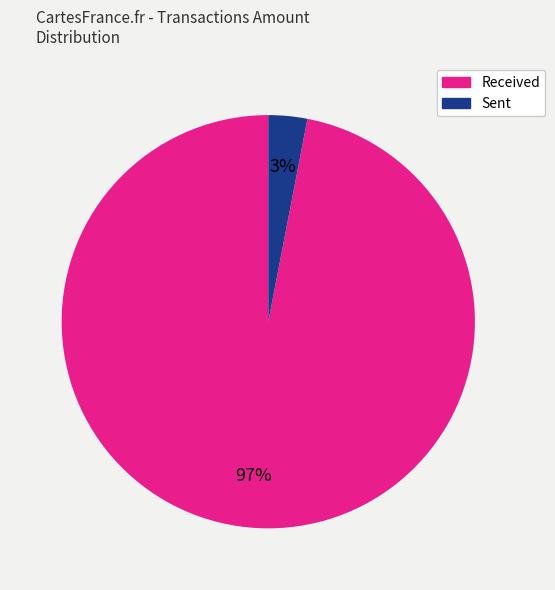

To the nearest percent, what is the difference between the largest and smallest slice percentages?

94%